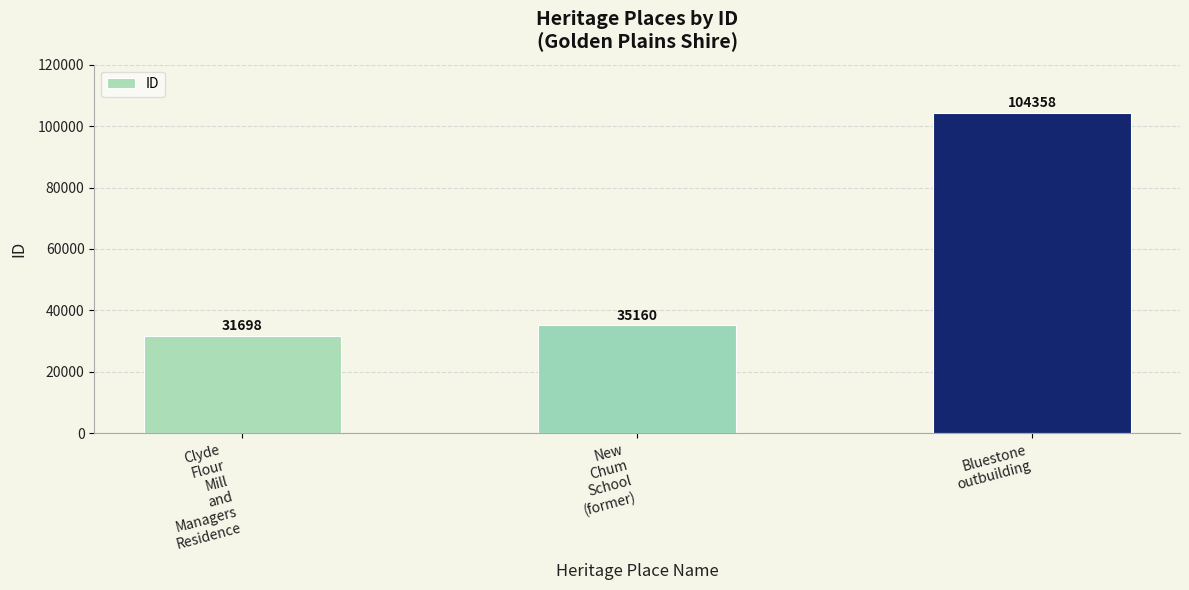

Count the number of categories in the chart.

3